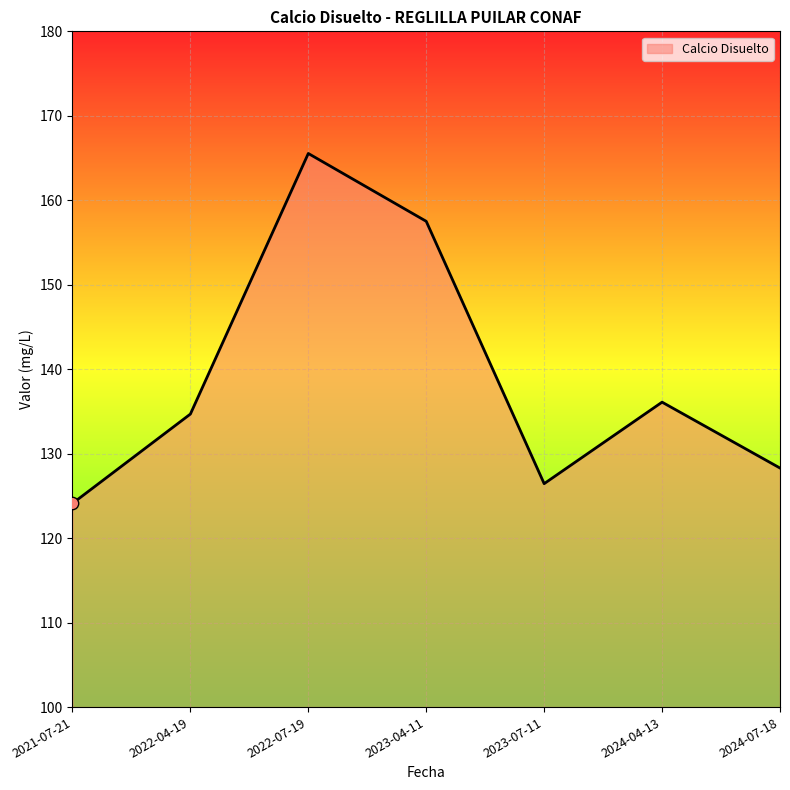

Approximately how many times larger is the value at 2023-04-11 compared to 2024-04-13?

1.2